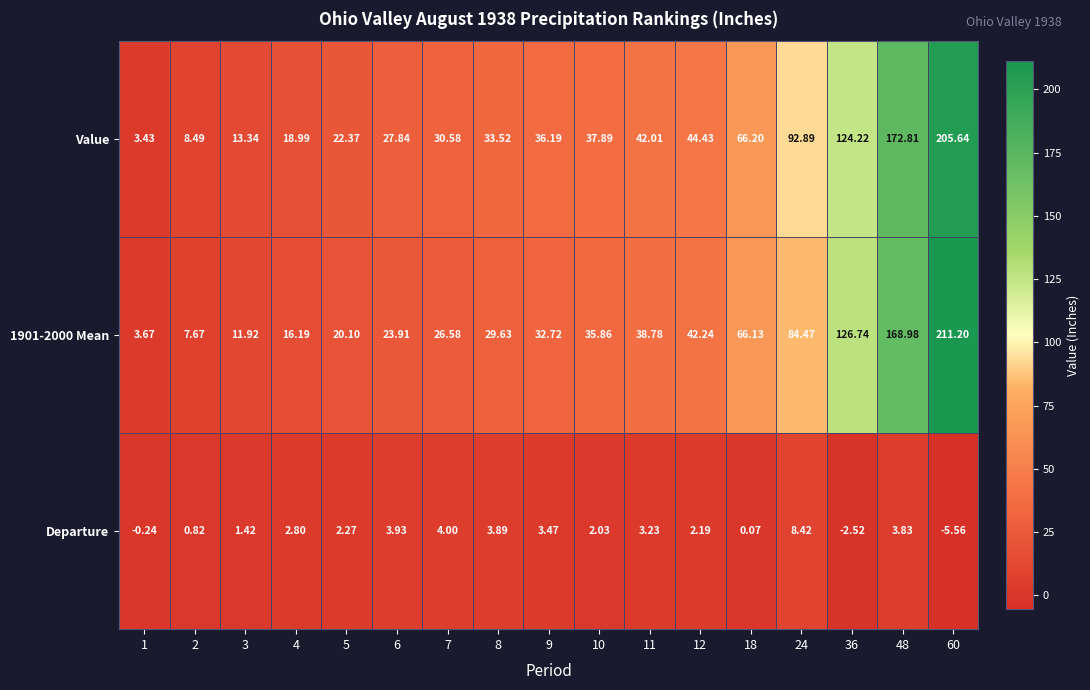

Is the value of 1901-2000 Mean at 36 greater than the value of Value at 11?

Yes